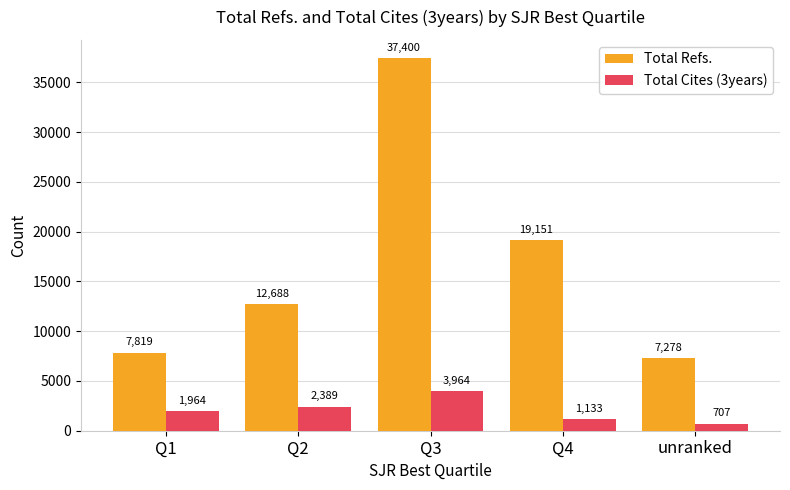

True or false: Total Refs. has a value of 51882 at Q3.

False